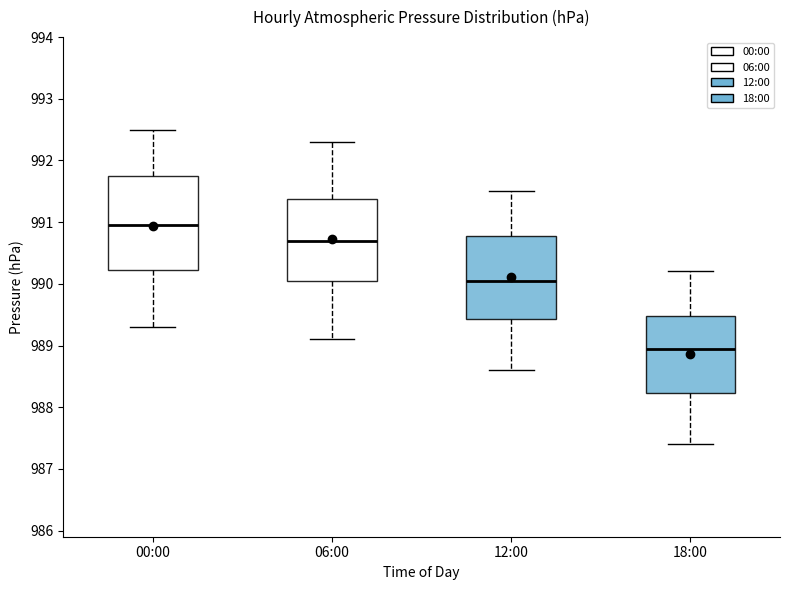

Comparing the boxes themselves (not the whiskers), which one is the tallest?

00:00